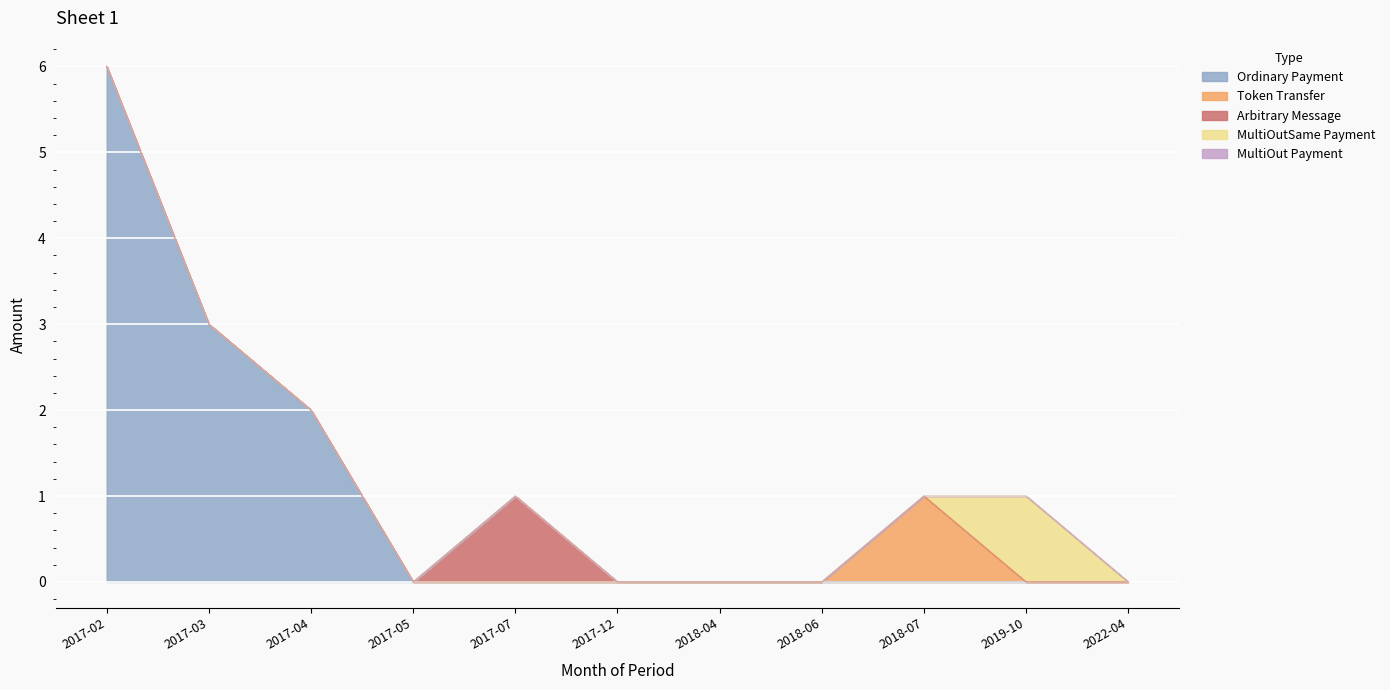

True or false: MultiOutSame Payment has a value of 0.0 at 2018-04.

True